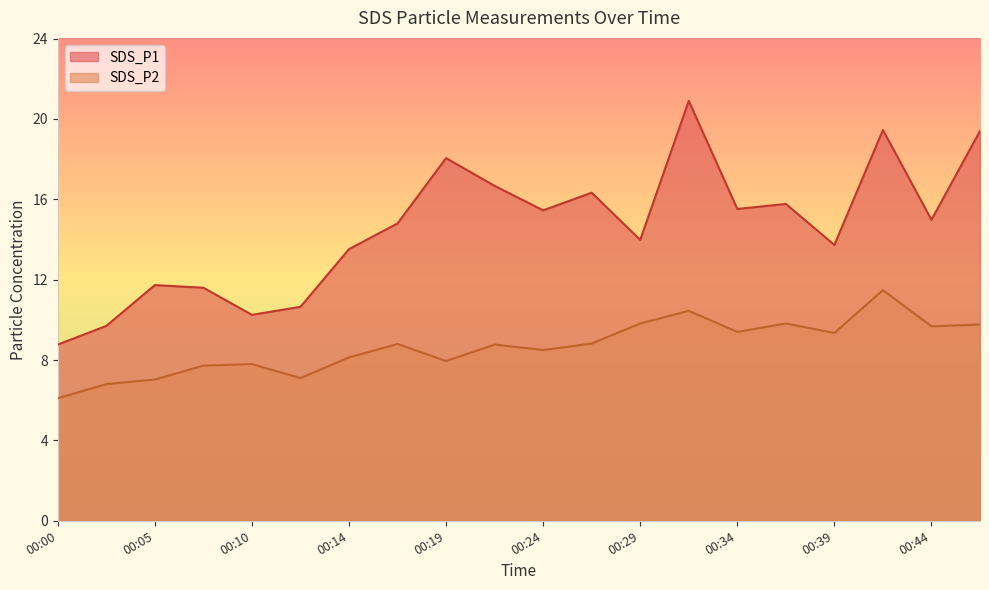

True or false: SDS_P1 and SDS_P2 intersect in this chart.

False